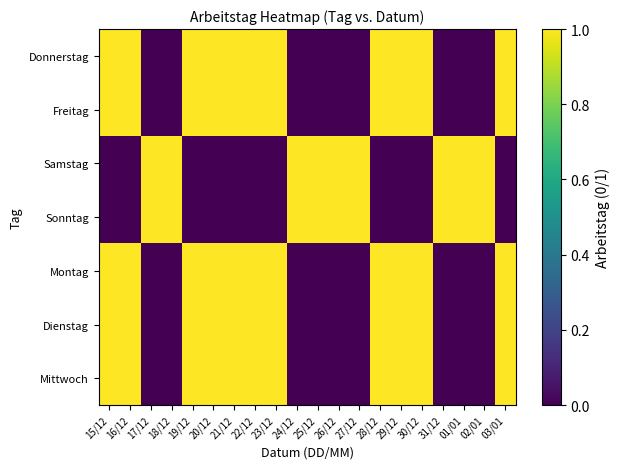

What is the total value across all series at 16/12?

5